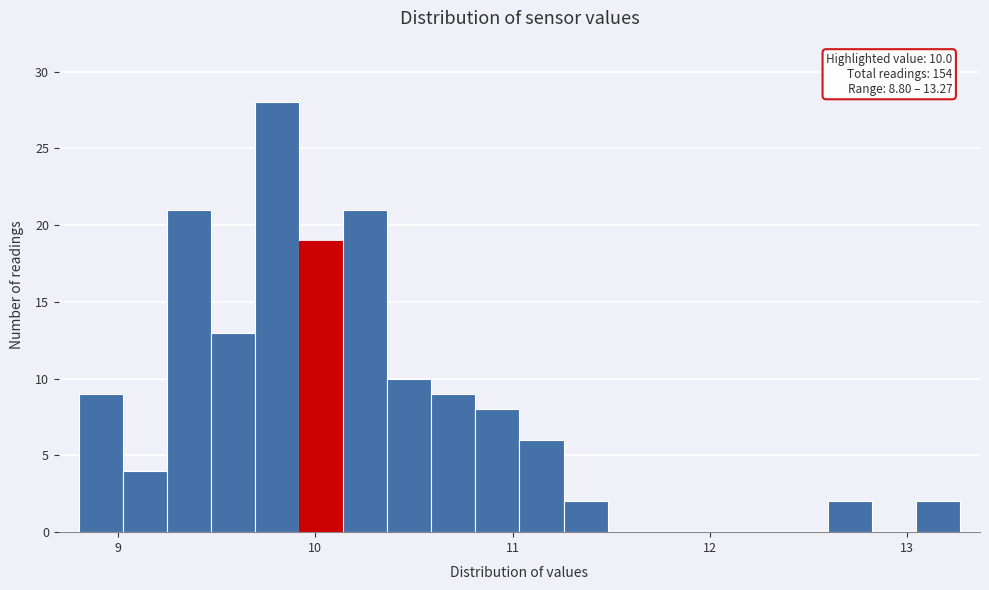

Read against the x-axis, roughly where is the centre of the tallest bar?

9.8